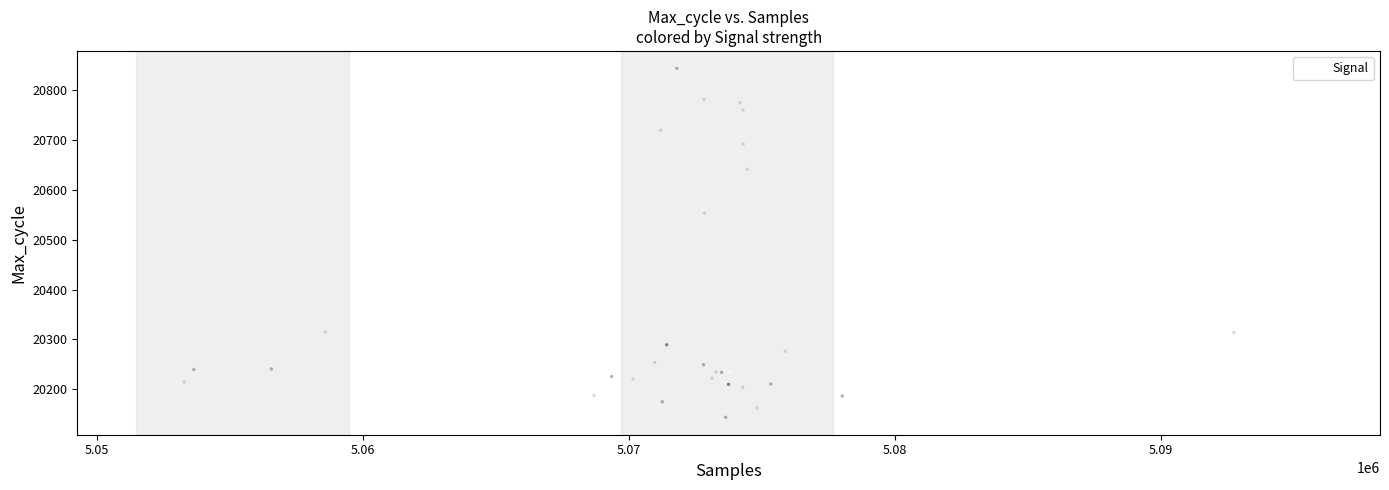

What Y value in the scatter plot is closest to 20493?

20552.8